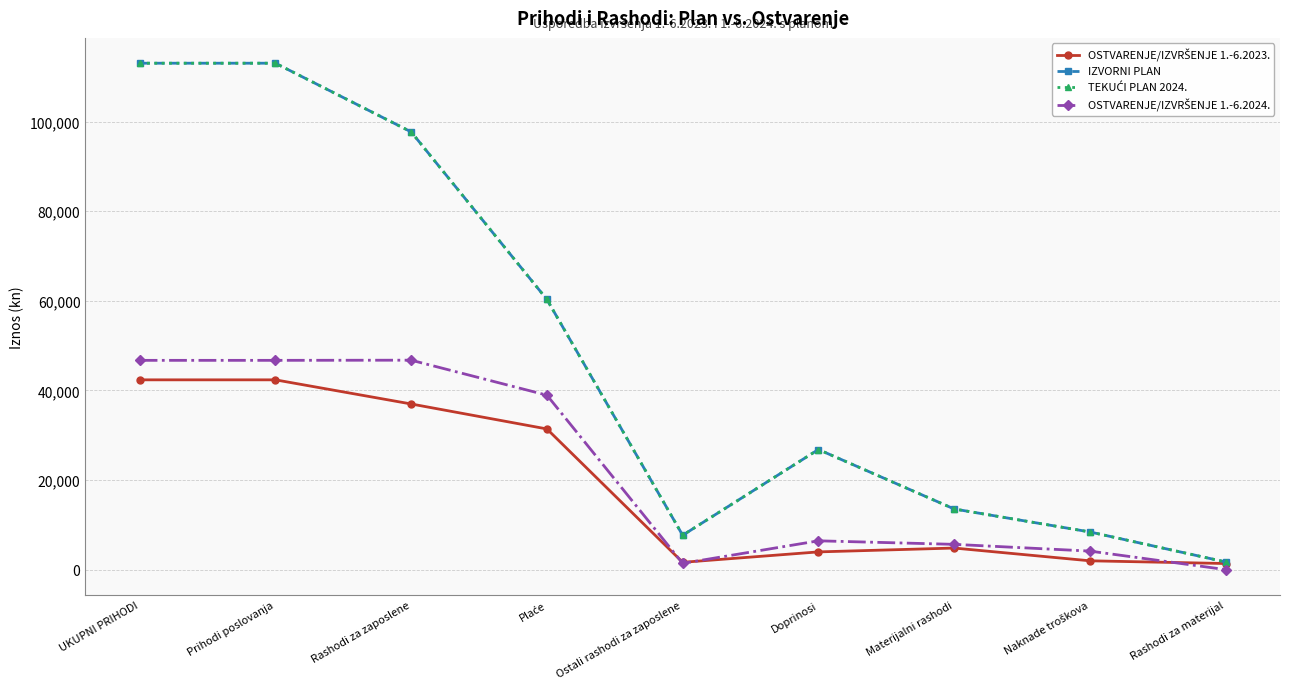

What position from the left is Rashodi za materijal?

9